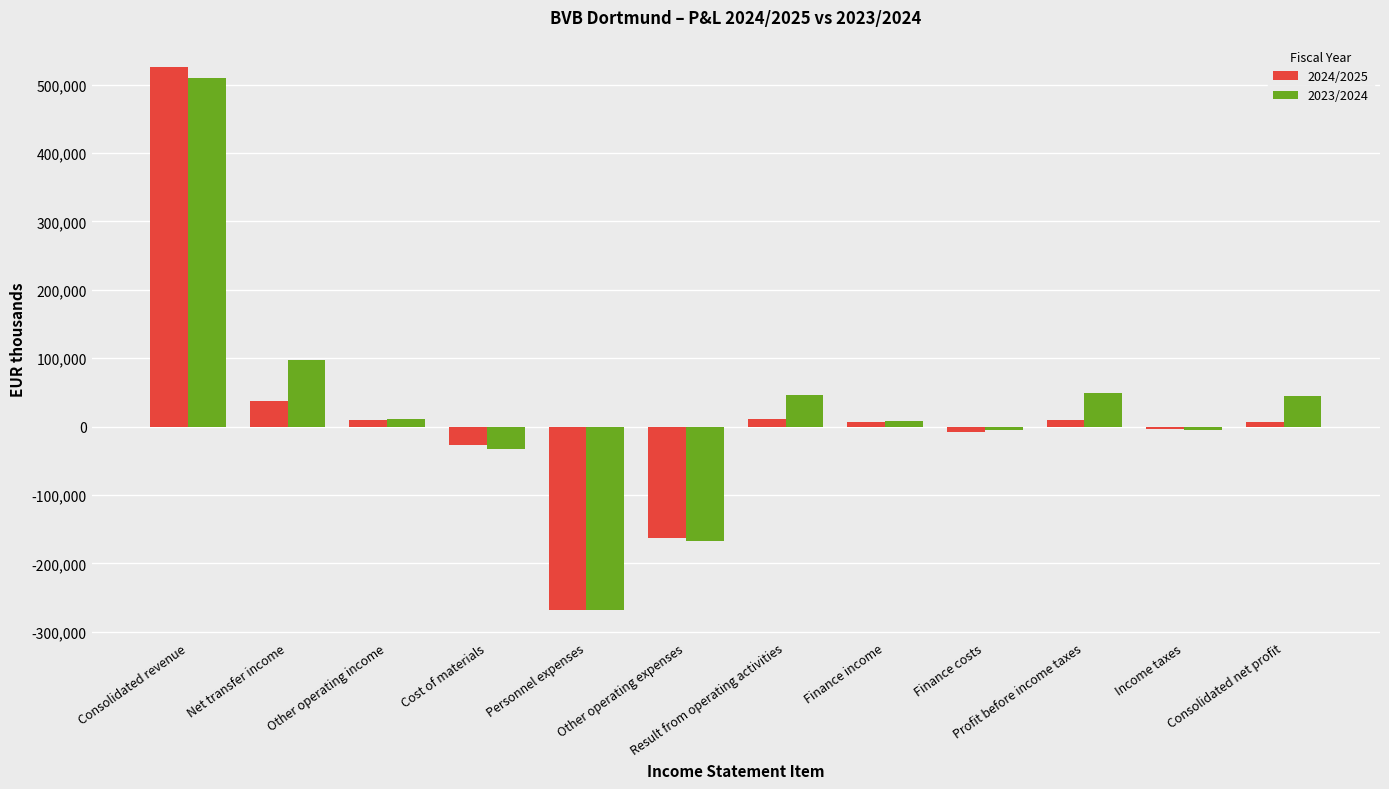

How many bars are there in each group?

2